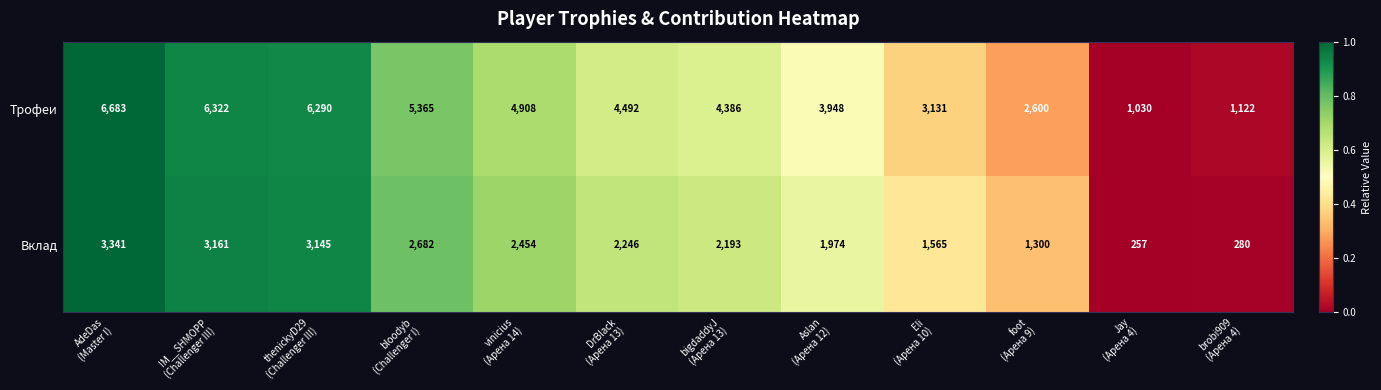

Which series changed the most between bloodyb
(Challenger I) and Jay
(Арена 4)?

Трофеи